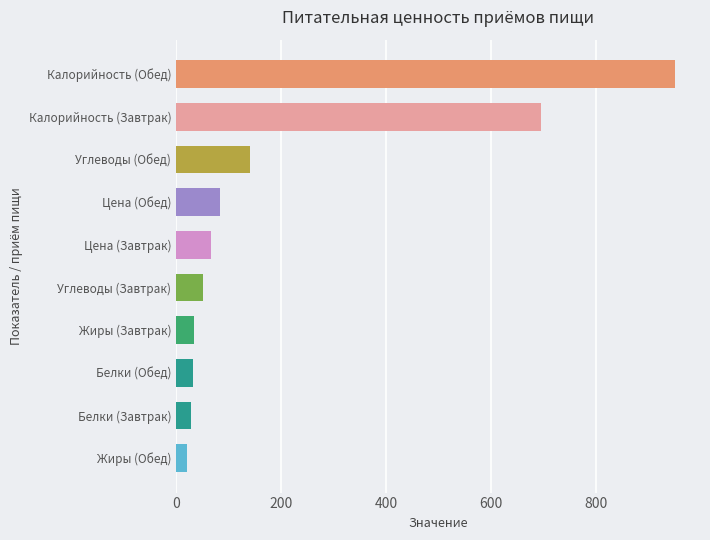

What is the change in value from Углеводы (Завтрак) to Калорийность (Завтрак)?

+645.0